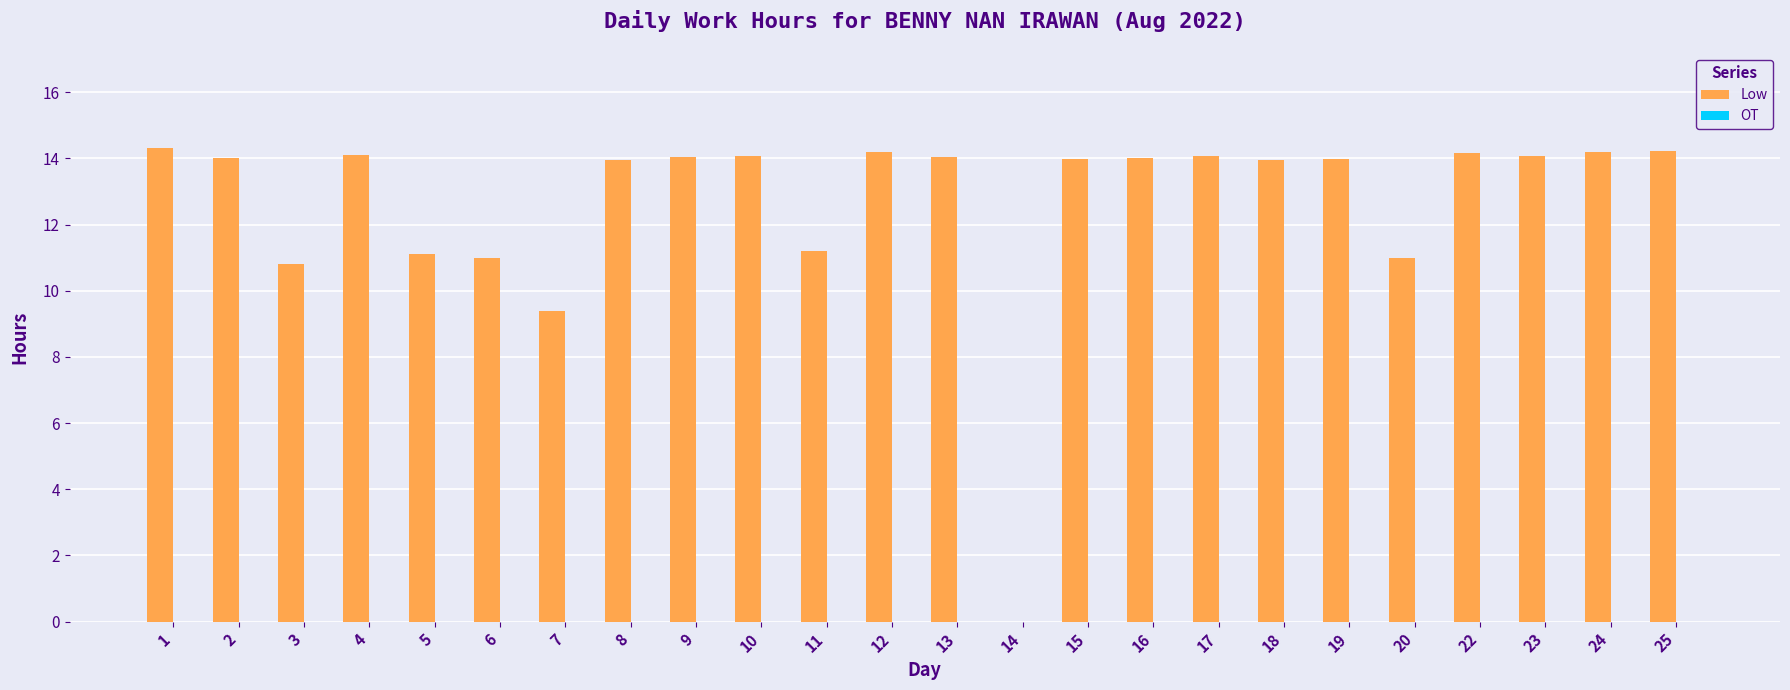

What is the greatest value displayed?

14.3